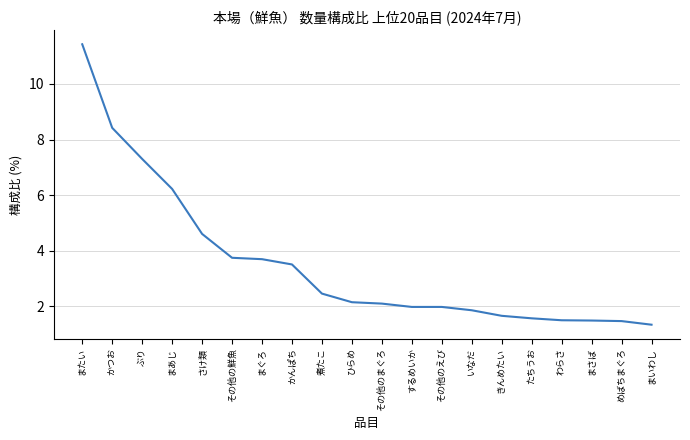

What is the difference between the maximum and minimum values?

10.1